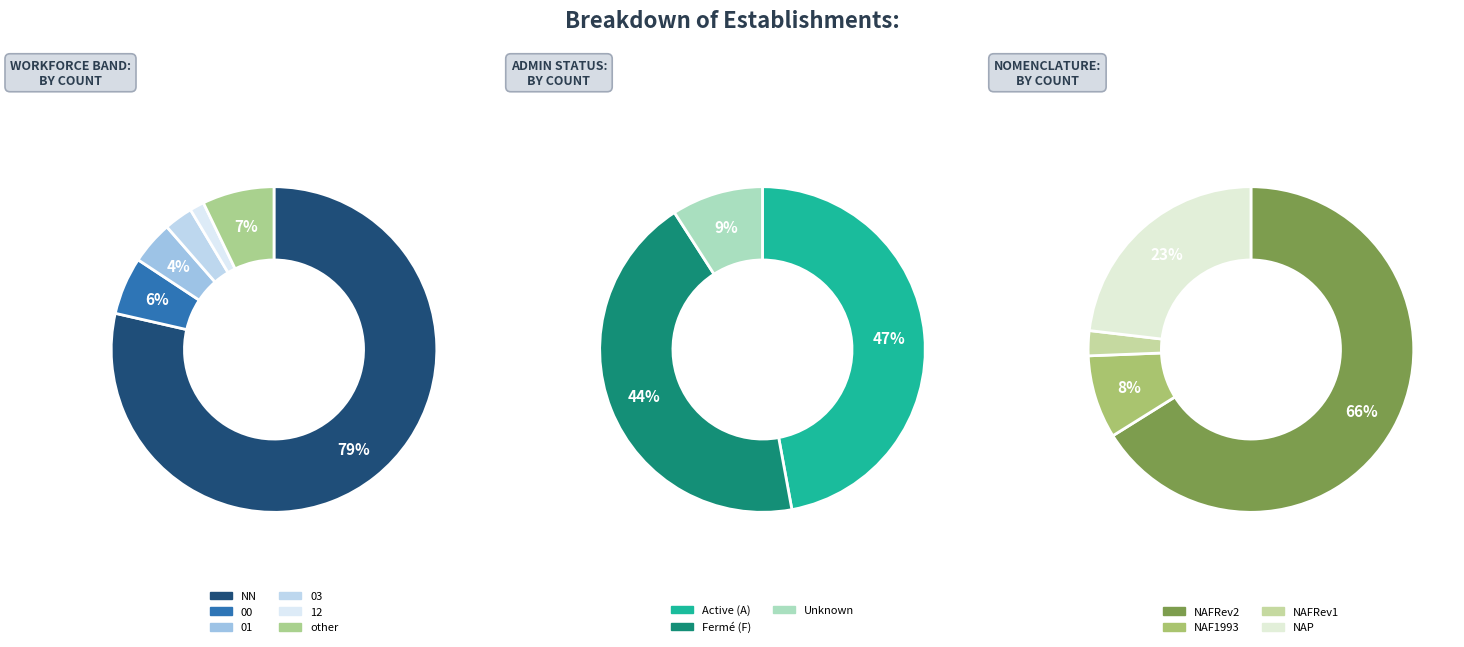

Approximately how many times larger is the value at 01 compared to other?

0.6